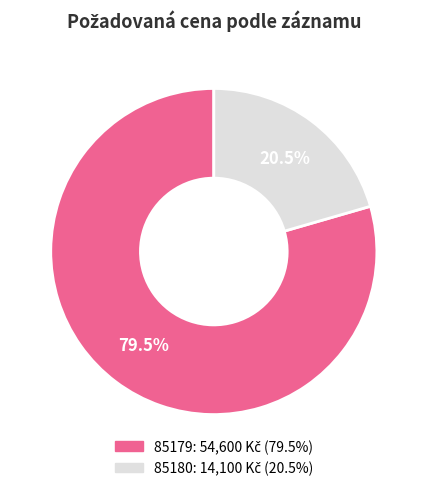

Do 85180 and 85179 together represent more than half of the pie?

Yes